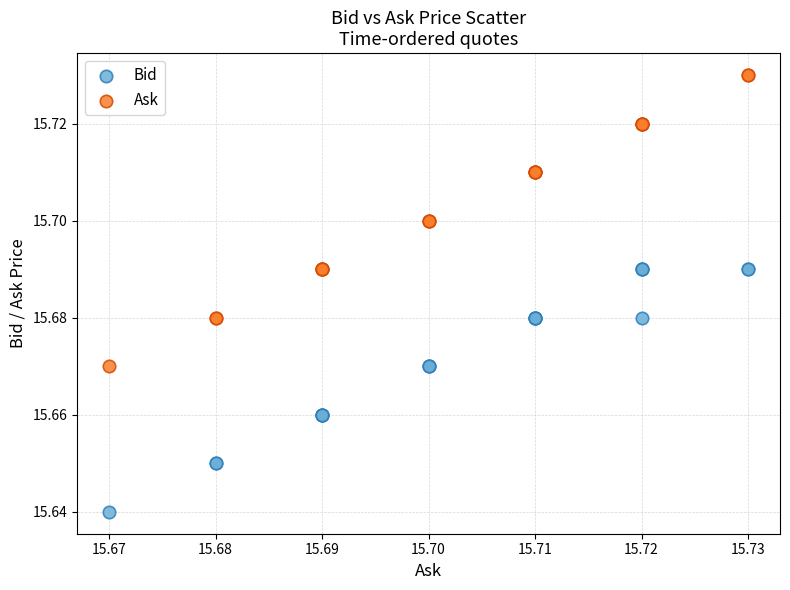

Which series has the widest spread of Y values?

Ask